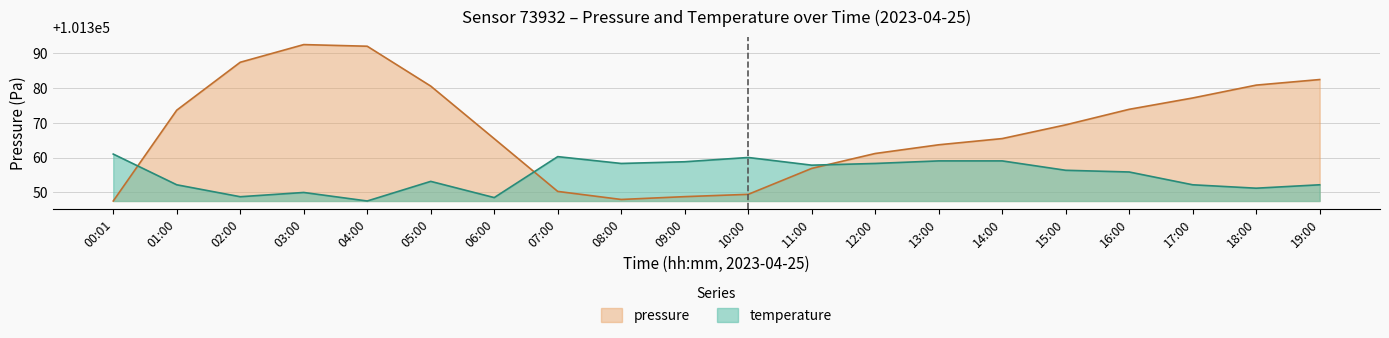

How many lines are shown in the chart?

2